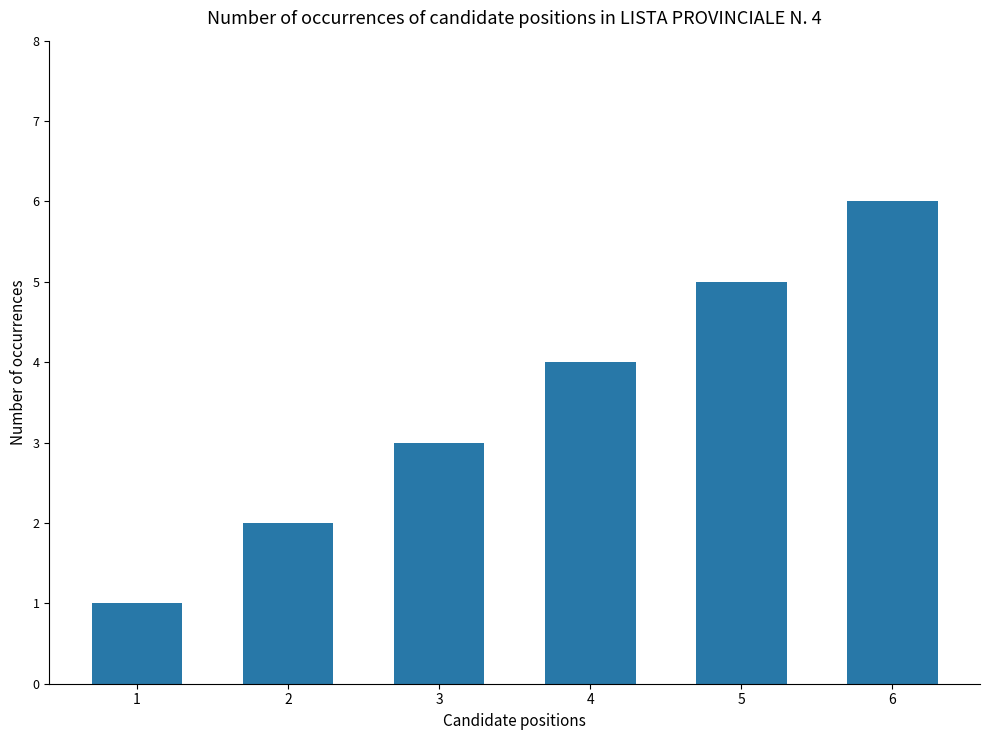

How many bars are there in total?

6